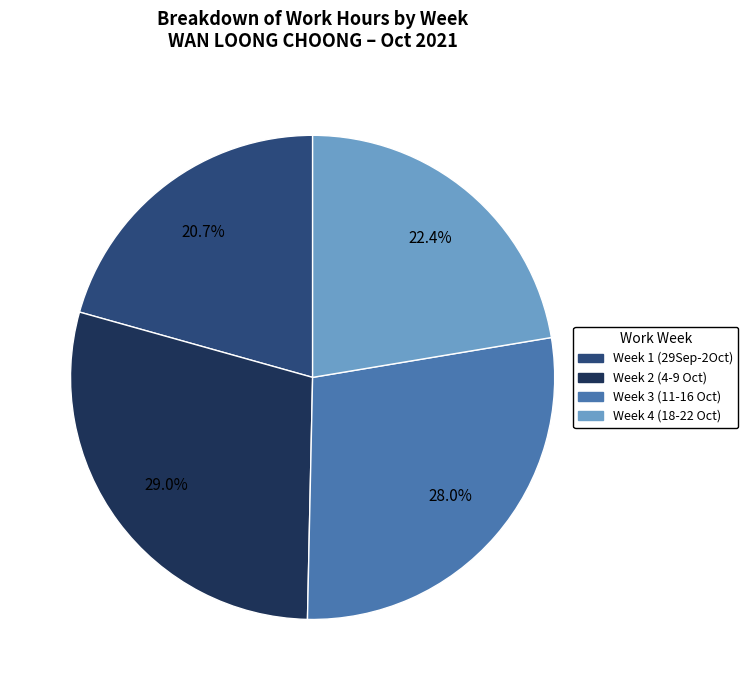

How many slices are in this pie chart?

4